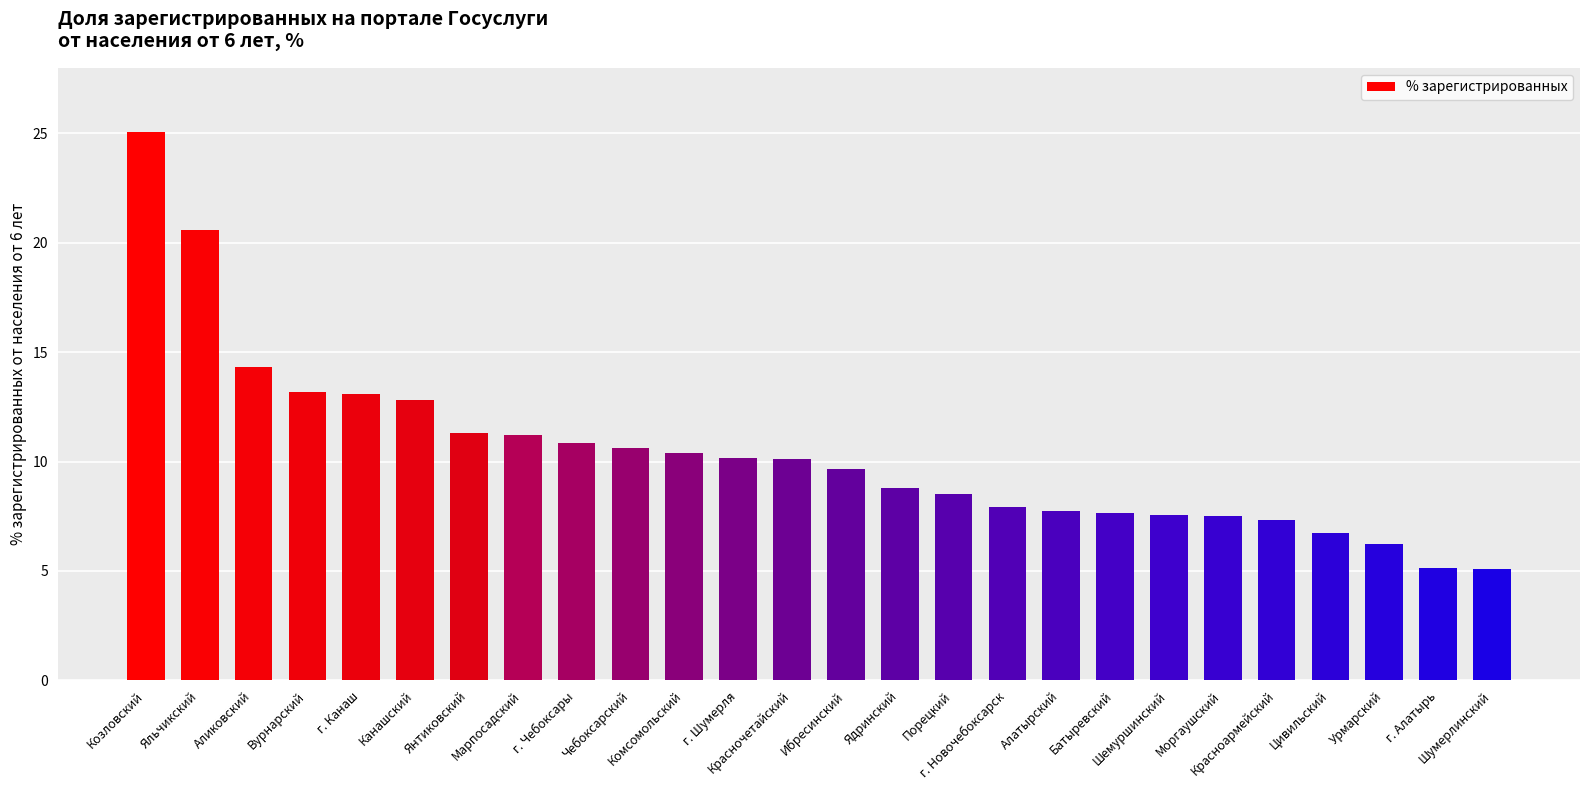

Does the chart contain any negative values?

No